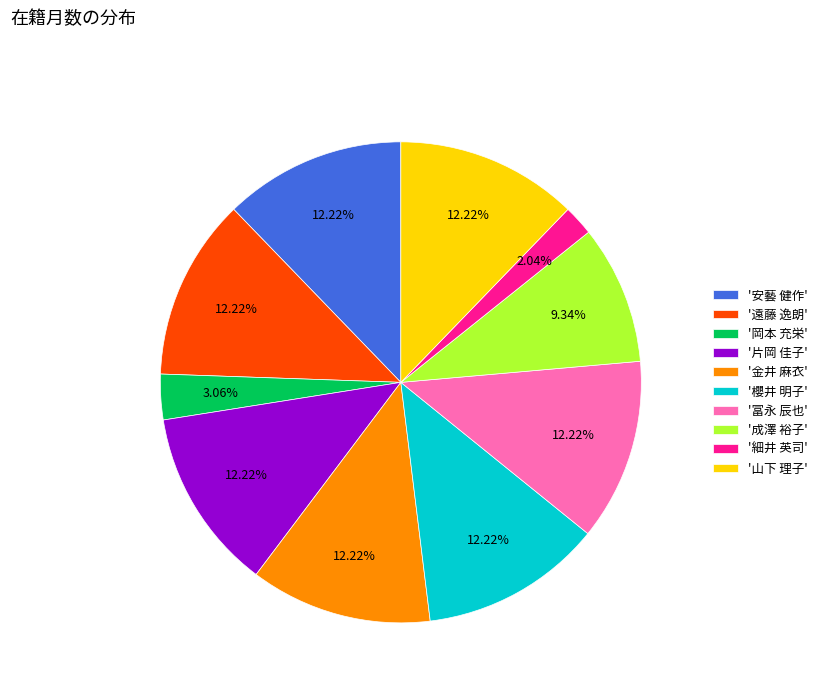

Does '遠藤 逸朗' account for over 50% of the chart?

No